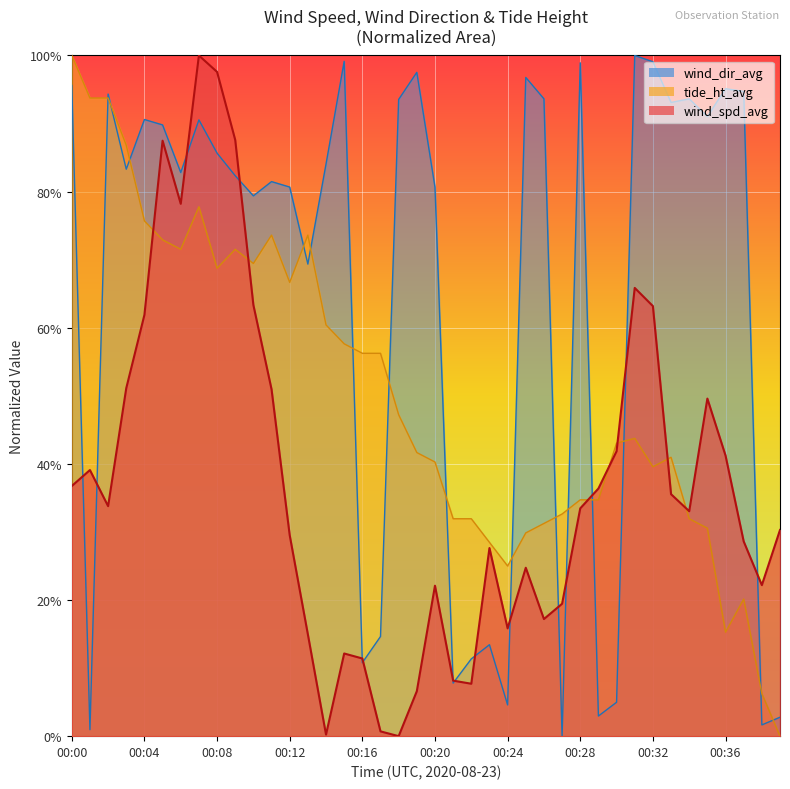

Between which two adjacent categories do tide_ht_avg and wind_spd_avg first intersect?

00:04 and 00:05